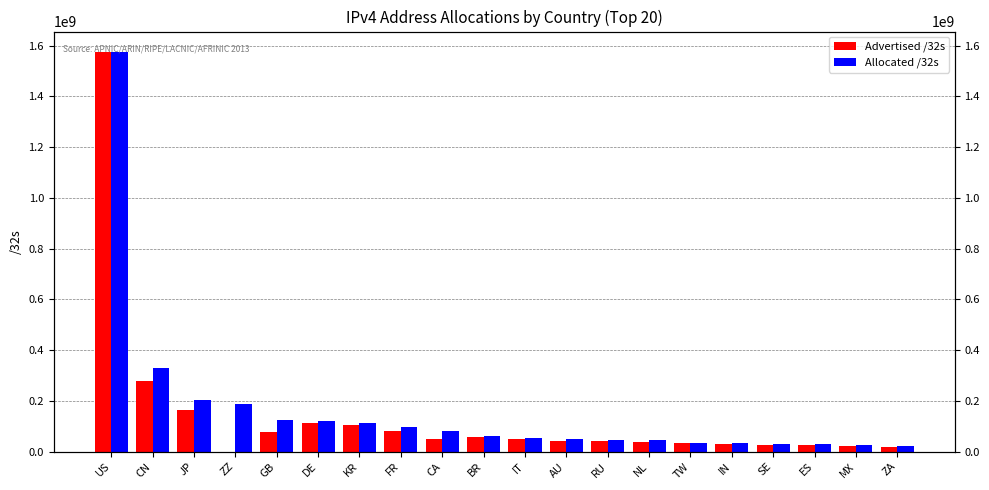

What is the sum of the Advertised /32s values at BR and US?

1634965120